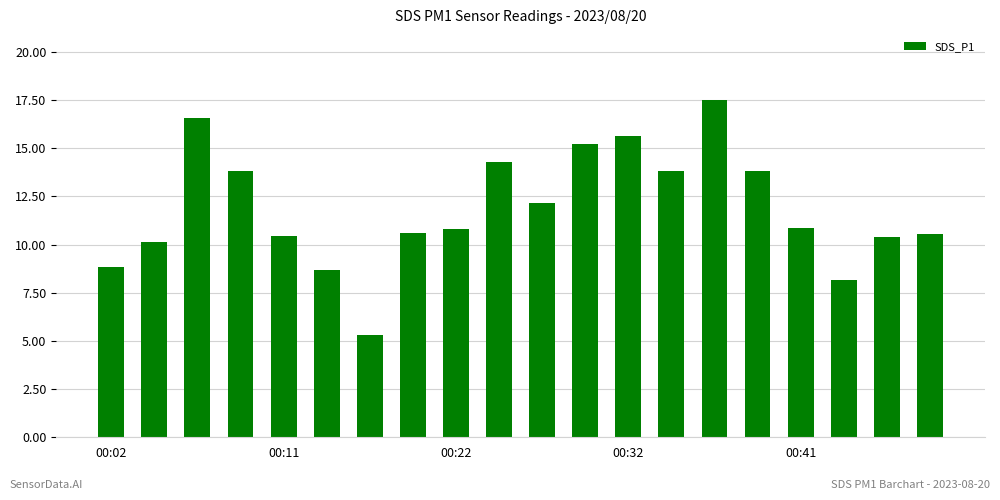

What is the smallest value displayed?

5.3